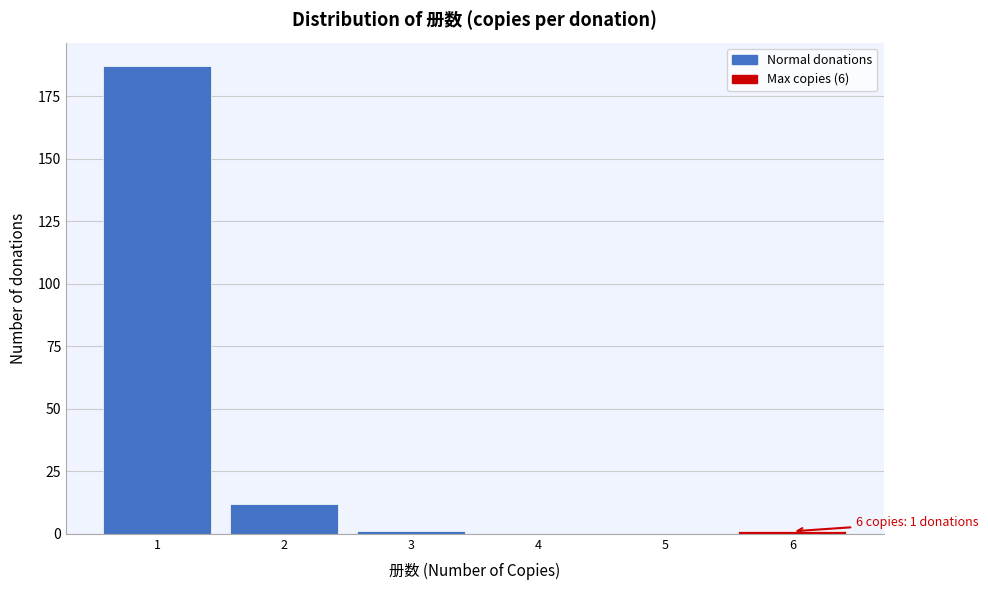

Reading left to right, extract all data points from this chart.

1=187	2=12	3=1	4=0	5=0	6=1